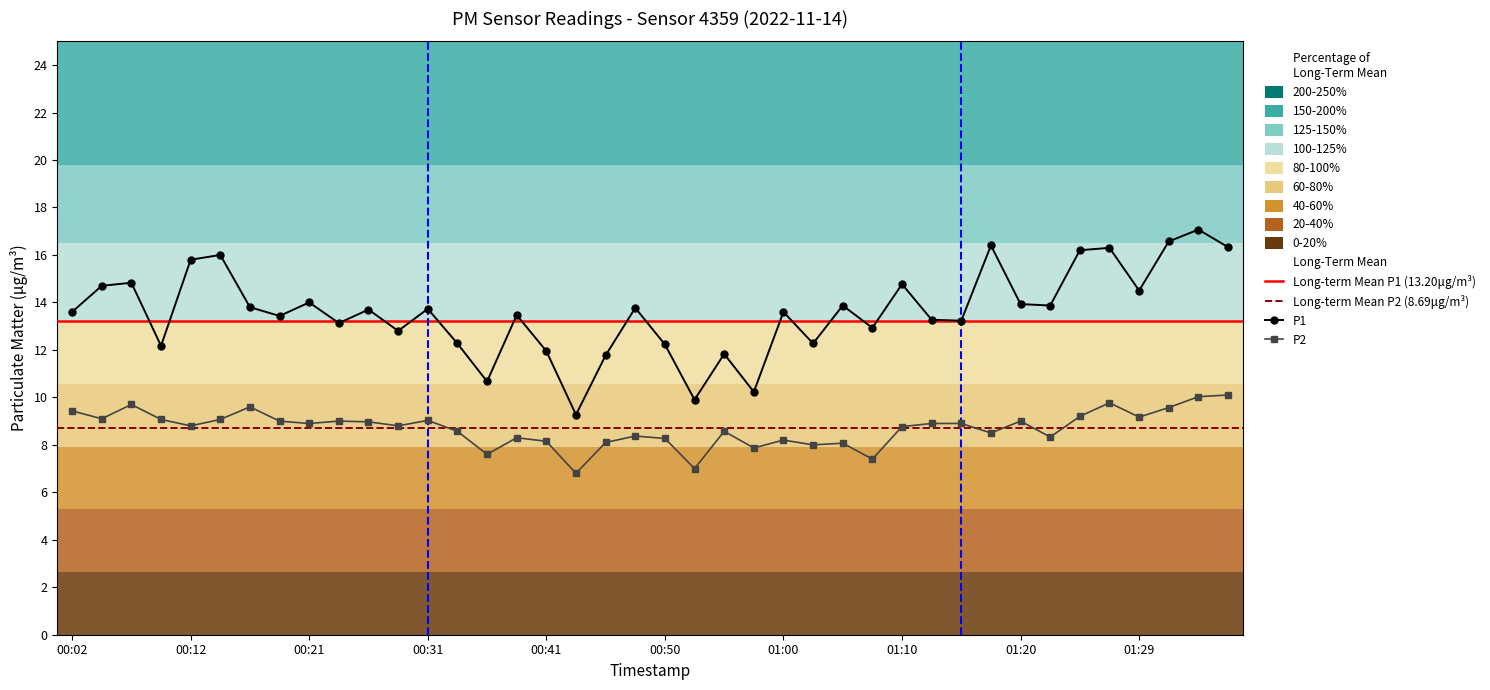

True or false: P2 and P1 intersect in this chart.

False